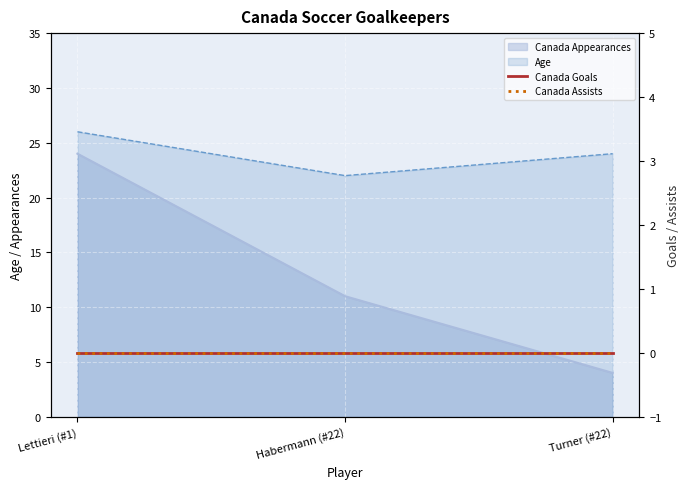

Count the number of categories in the chart.

3